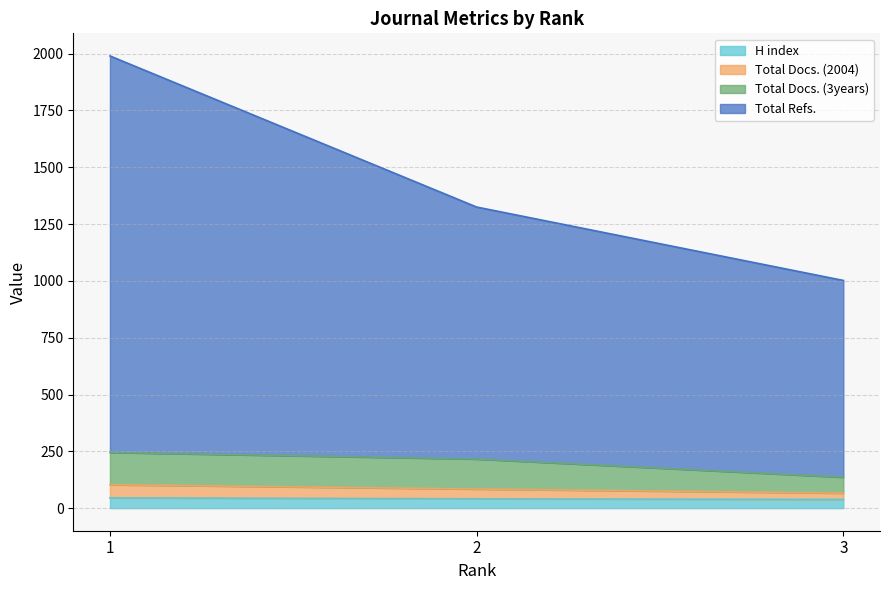

Does the chart have visible grid lines?

Yes